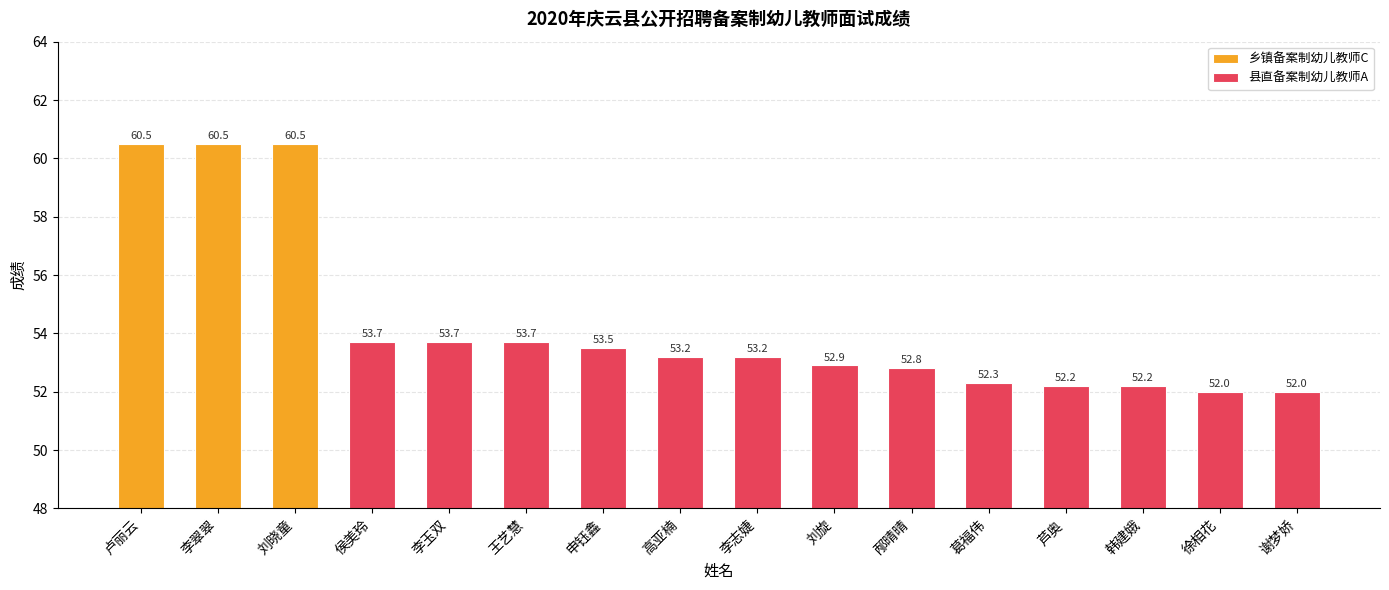

The 县直备案制幼儿教师A series shows 92.1 at 韩建娥. True or false?

False